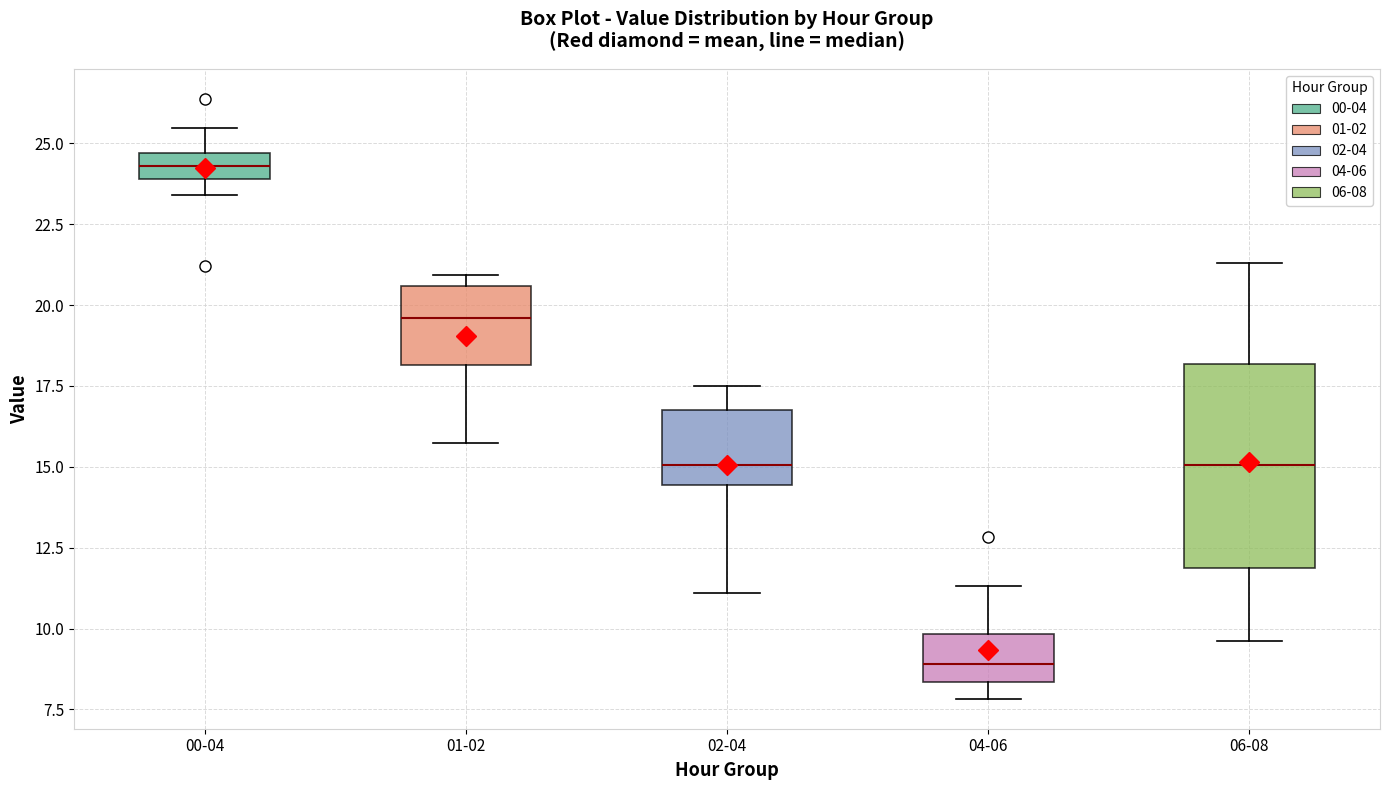

Which box has the highest median line?

00-04